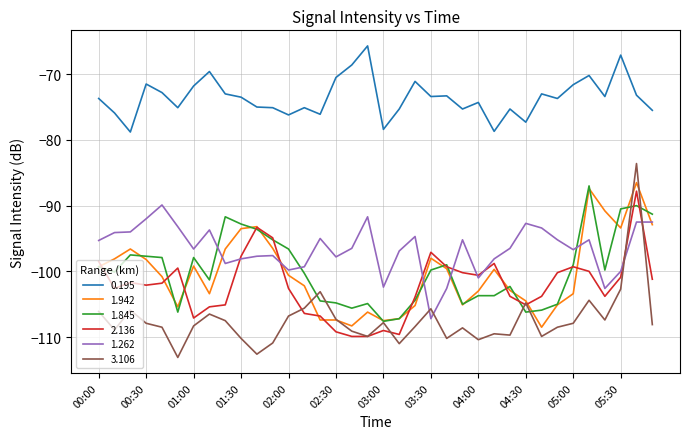

Which series has the largest range (max minus min)?

3.106